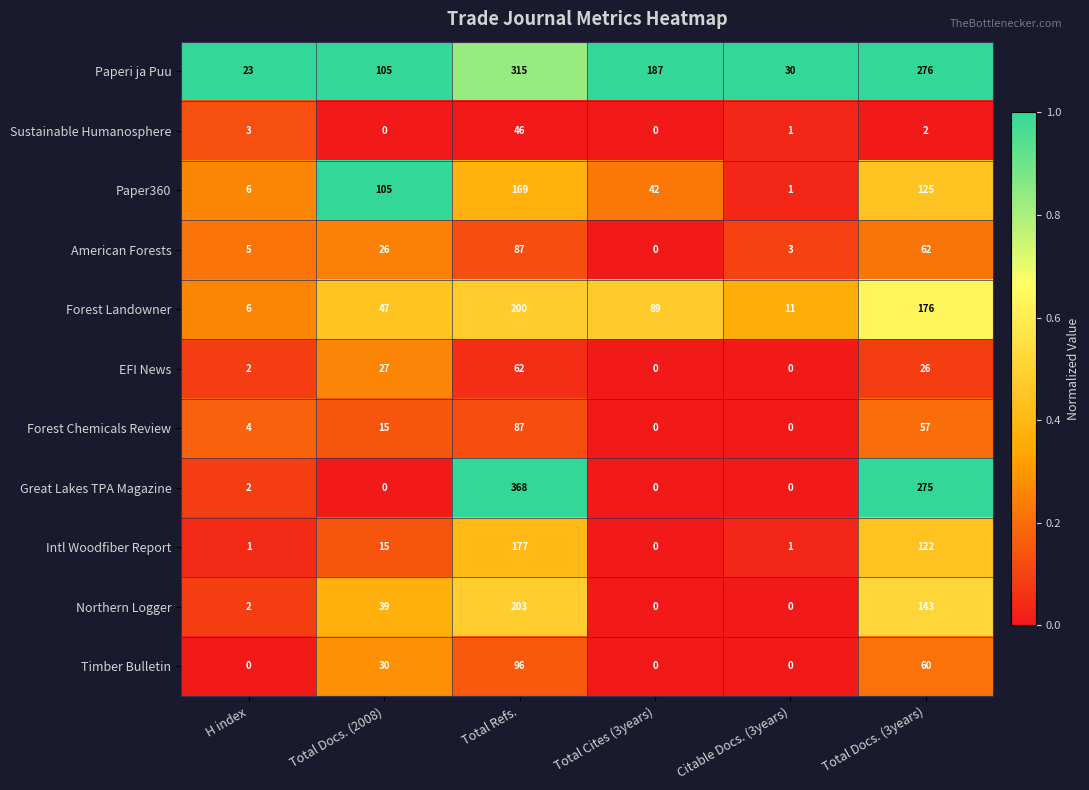

How many categories are shown in the chart?

6